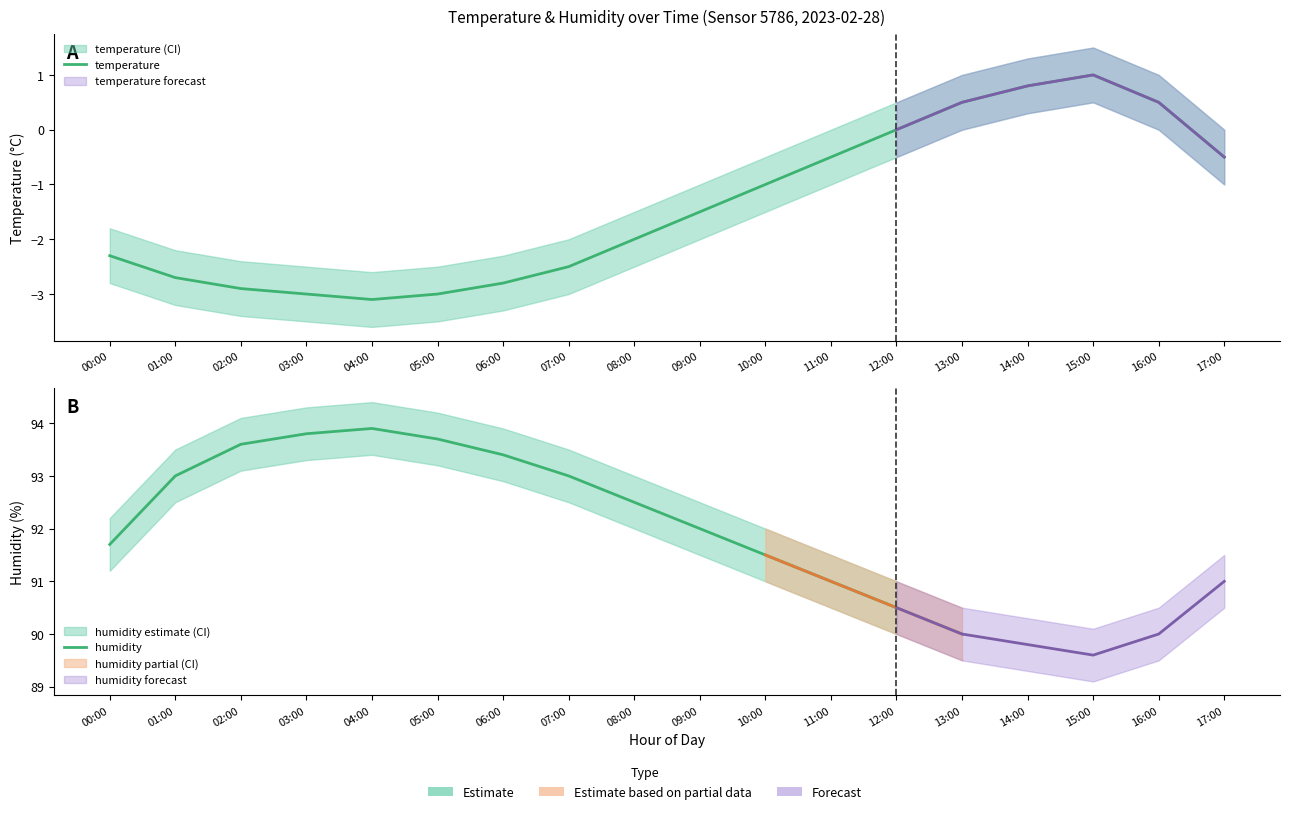

How many data points in humidity_lower are above 91?

10